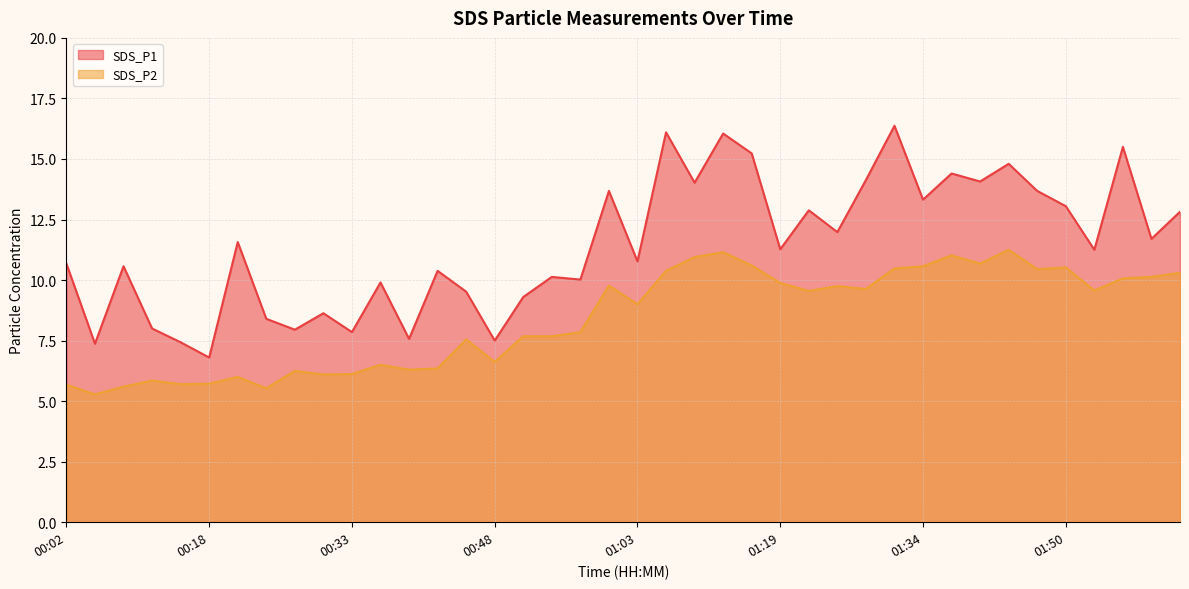

What is the difference between the second highest and minimum values in the SDS_P1 series?

9.3